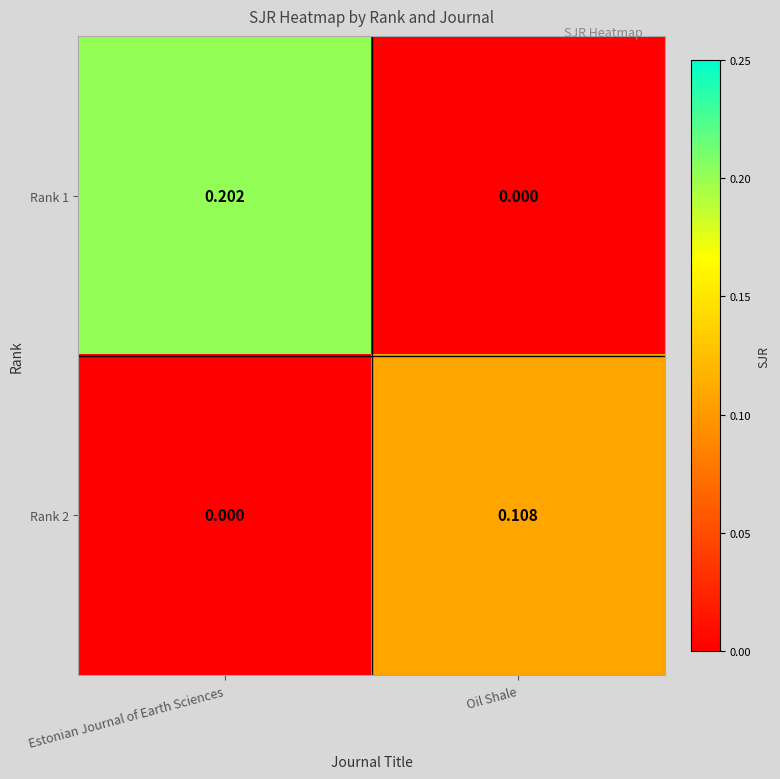

At which category is the sum across all series the highest?

Estonian Journal of Earth Sciences